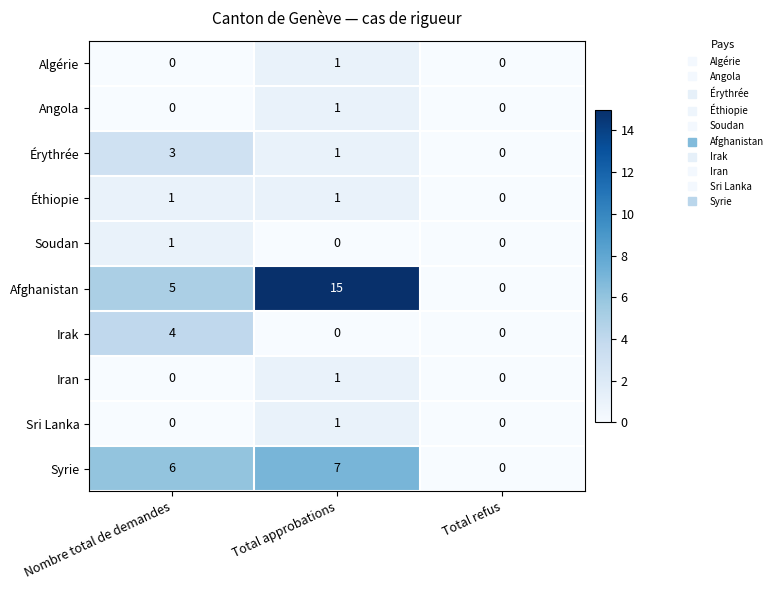

What is the difference between the highest and lowest values at Total approbations?

15